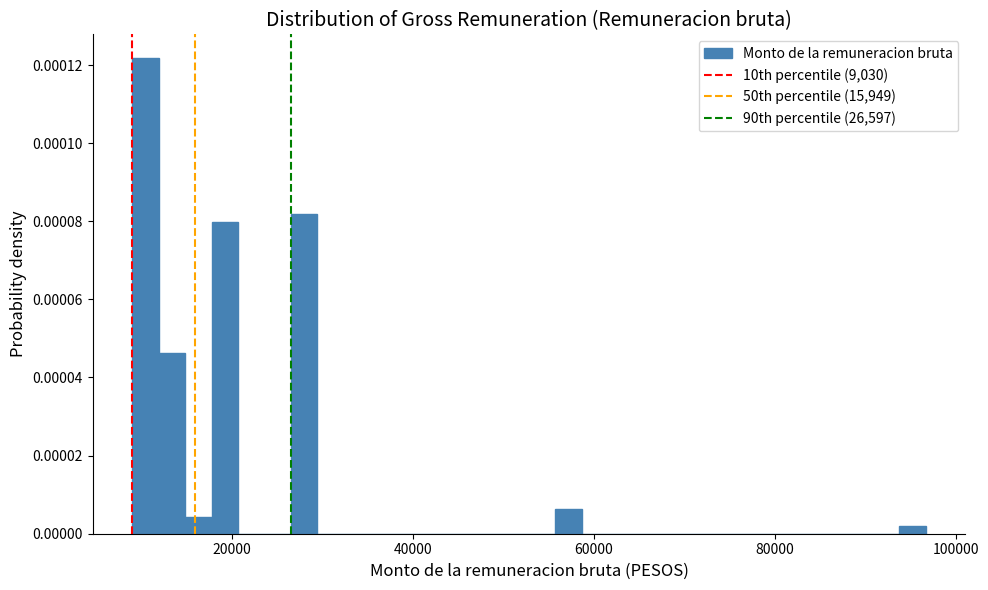

Around what value on the x-axis is the tallest bar? Give the approximate position of its centre, as read against the axis.

10000